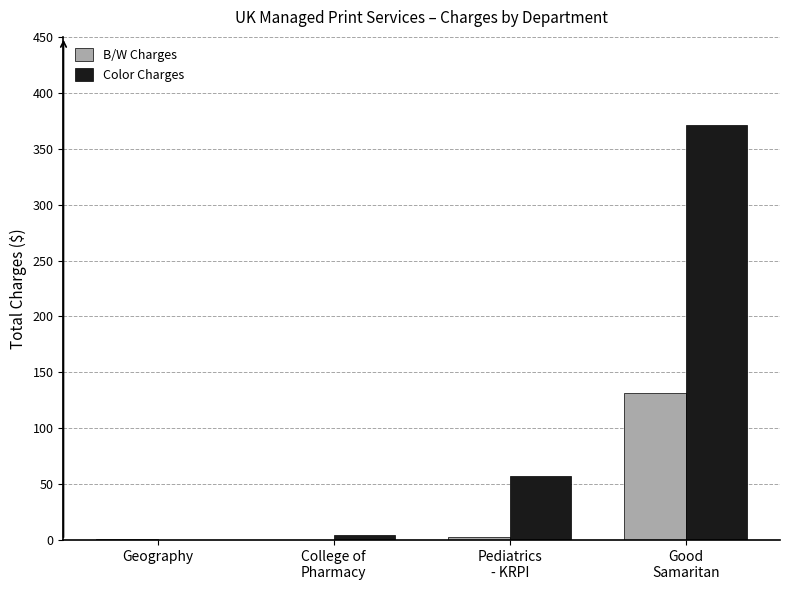

How many positive values does the Color Charges series have?

3